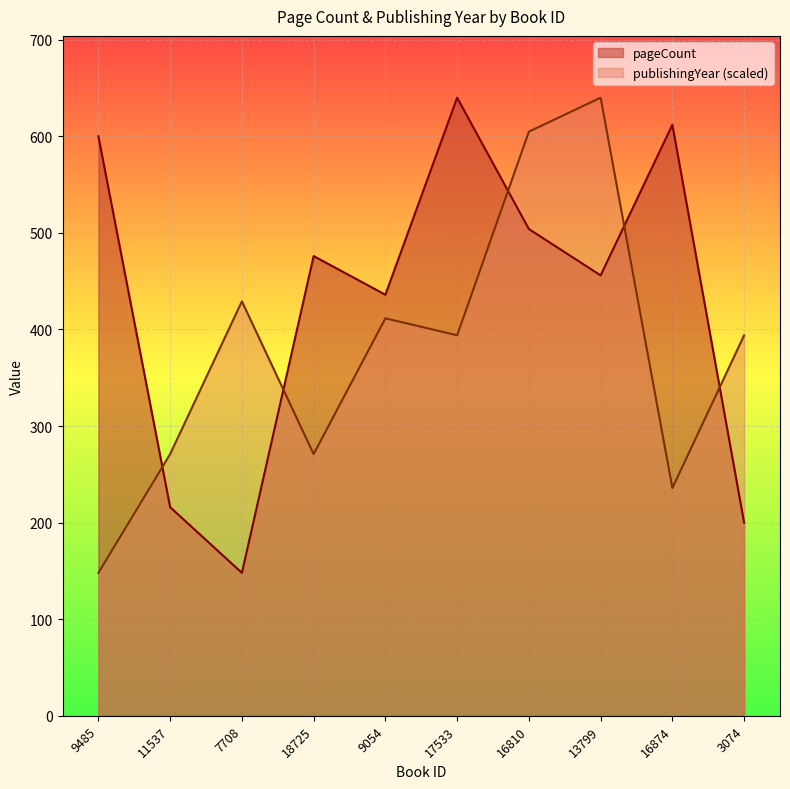

At which label does pageCount reach its minimum?

7708